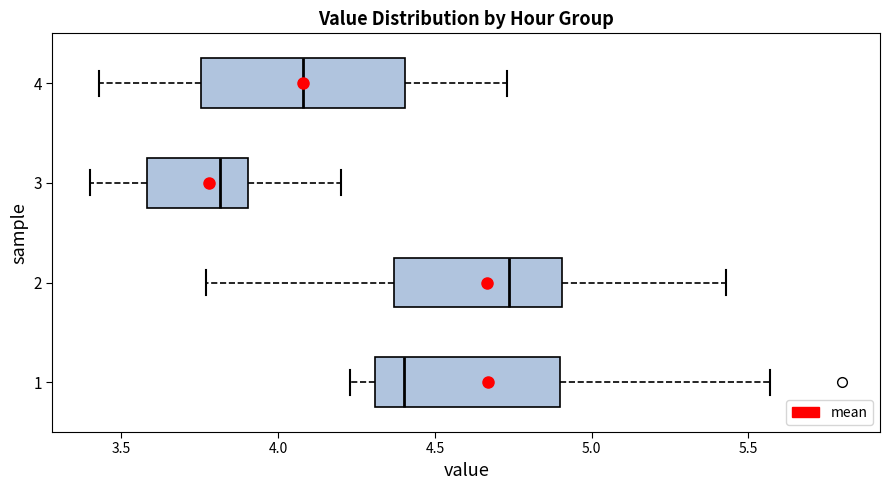

Reading bottom to top, transcribe this box plot: for each box, give where its median line is, the range the box spans, and where its two whiskers end, as read against the x-axis. The values are not printed on the chart, so give them approximately, as read against the axis.

1: median 4.40, box 4.30 to 4.90, whiskers 4.25 to 5.55
2: median 4.75, box 4.35 to 4.90, whiskers 3.75 to 5.45
3: median 3.80, box 3.60 to 3.90, whiskers 3.40 to 4.20
4: median 4.10, box 3.75 to 4.40, whiskers 3.45 to 4.75